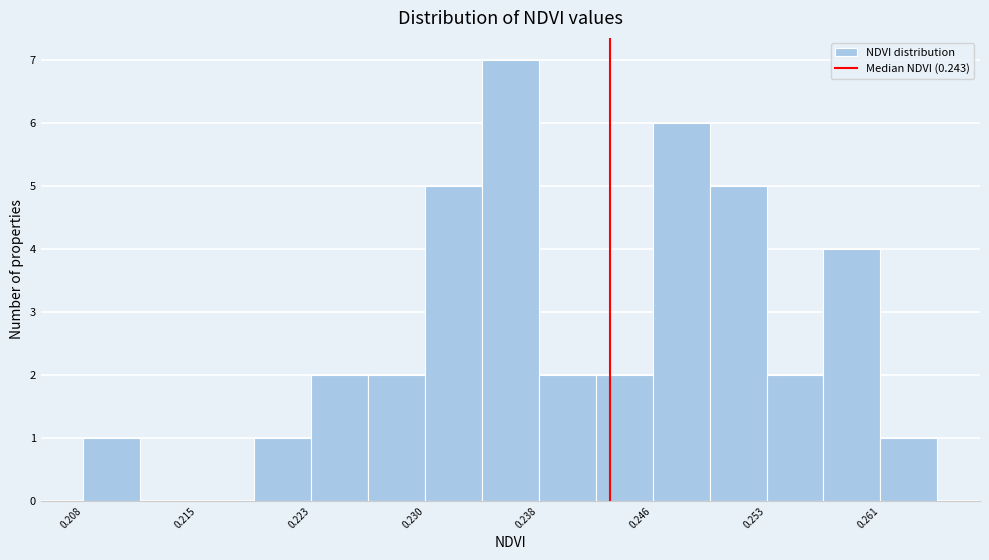

Read against the x-axis, roughly where is the centre of the tallest bar?

0.236